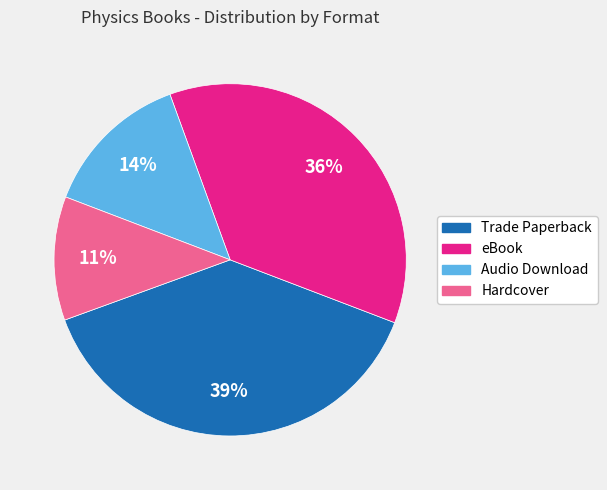

Is it true that Audio Download is 14% of the pie?

True